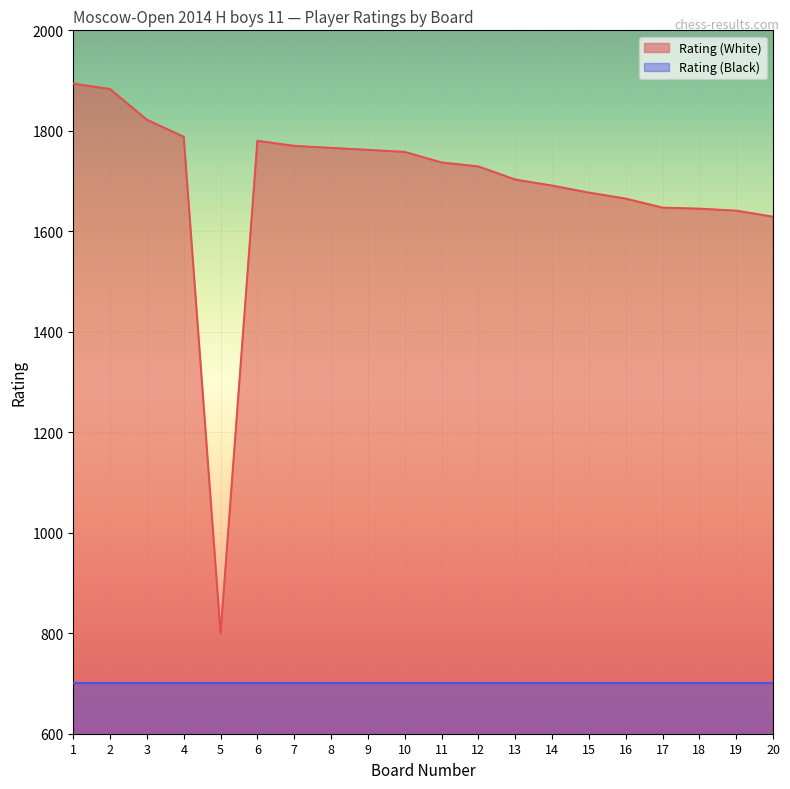

How many data points does each series have?

20